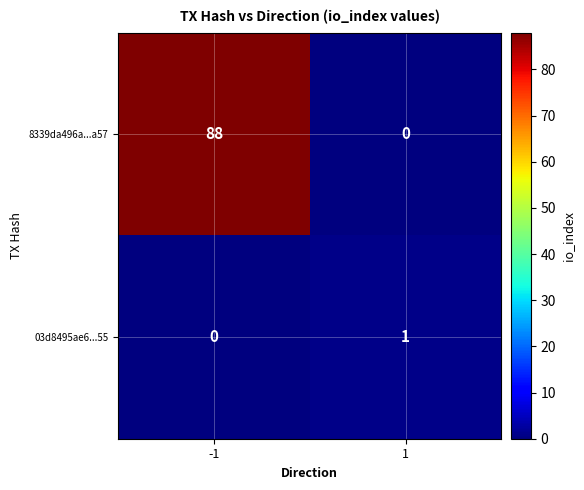

What is the difference between the 8339da496a...a57 values at 1 and -1?

88